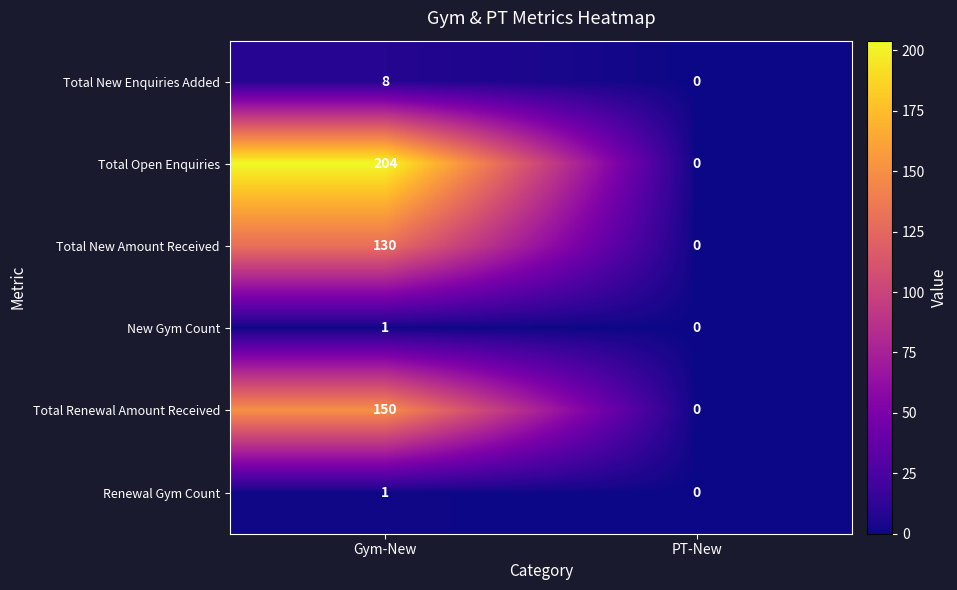

Reading left to right, extract all data points from this chart.

Total New Enquiries Added: Gym-New=8	PT-New=0
Total Open Enquiries: Gym-New=204	PT-New=0
Total New Amount Received: Gym-New=130	PT-New=0
New Gym Count: Gym-New=1	PT-New=0
Total Renewal Amount Received: Gym-New=150	PT-New=0
Renewal Gym Count: Gym-New=1	PT-New=0